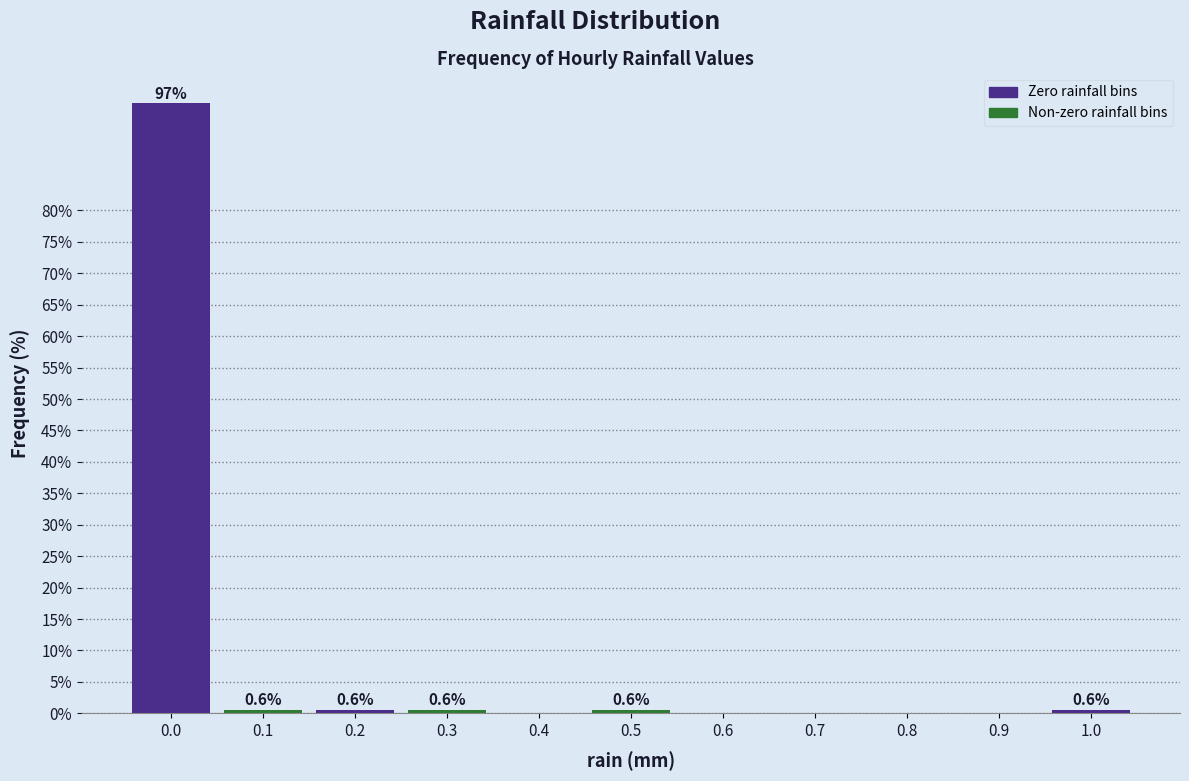

Reading left to right, transcribe all the data shown in this chart.

0.0=97.0	0.1=0.6	0.2=0.6	0.3=0.6	0.4=0.0	0.5=0.6	0.6=0.0	0.7=0.0	0.8=0.0	0.9=0.0	1.0=0.6